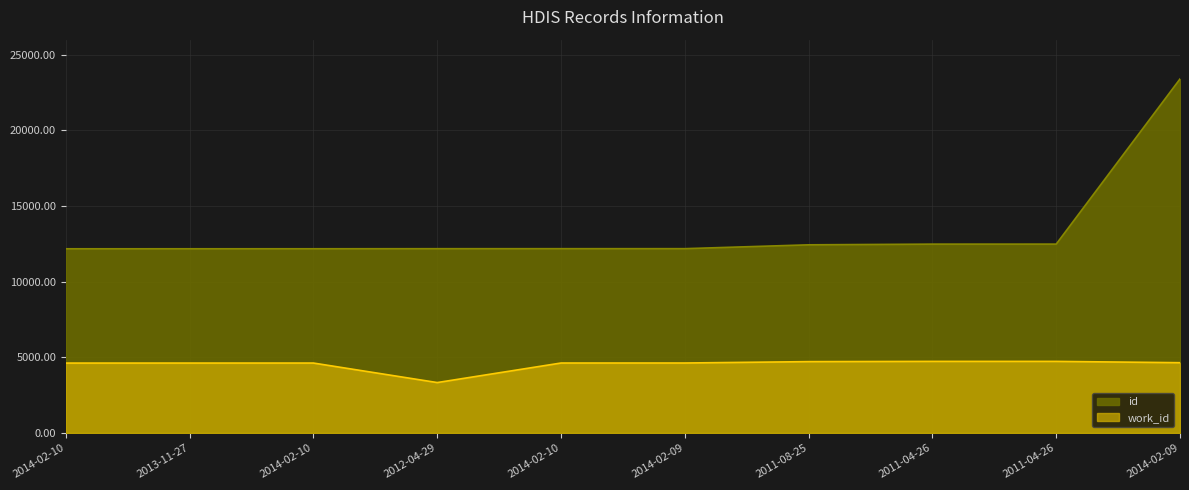

What is the sum of the work_id values at 2011-04-26 and 2014-02-09?

9373